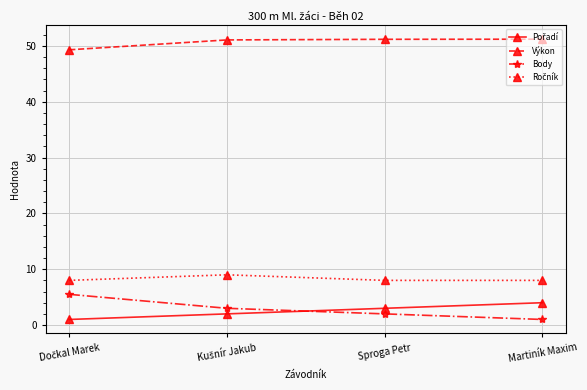

What is the difference between the maximum and minimum values in the Výkon series?

1.9